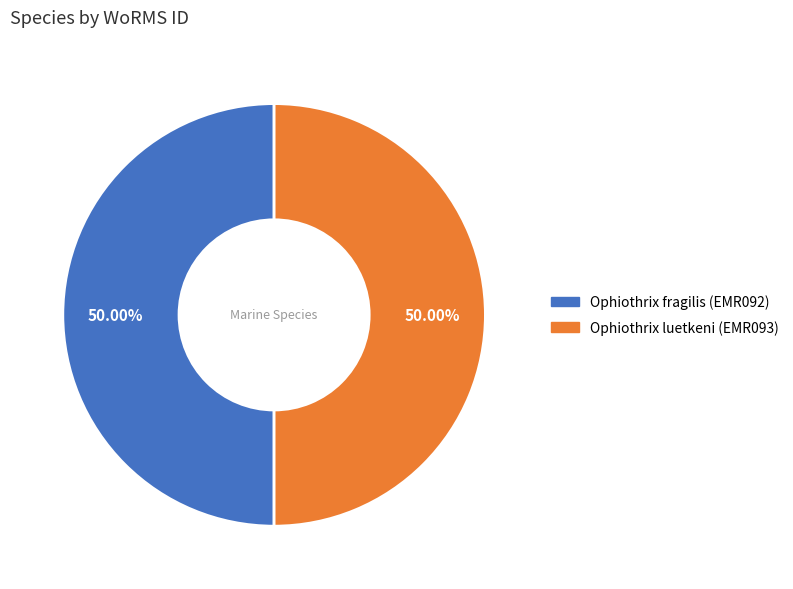

How many segments does this pie chart have?

2